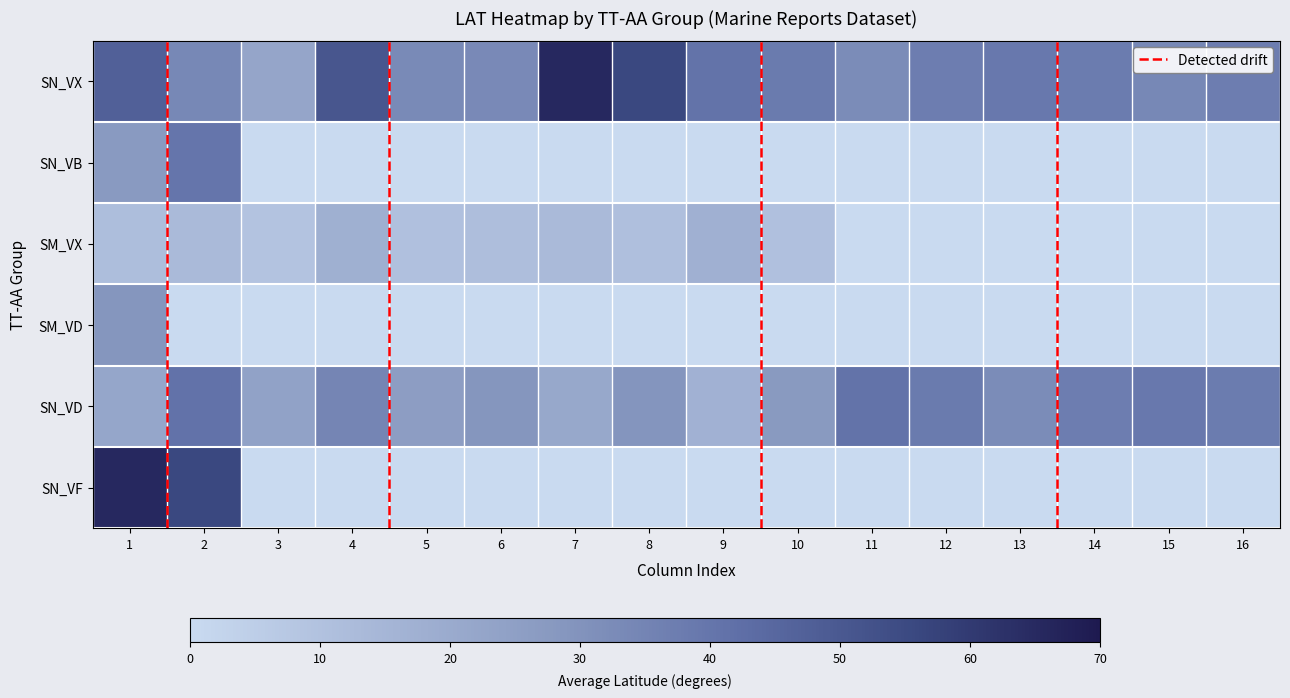

Which series has the largest range (max minus min)?

SN_VF